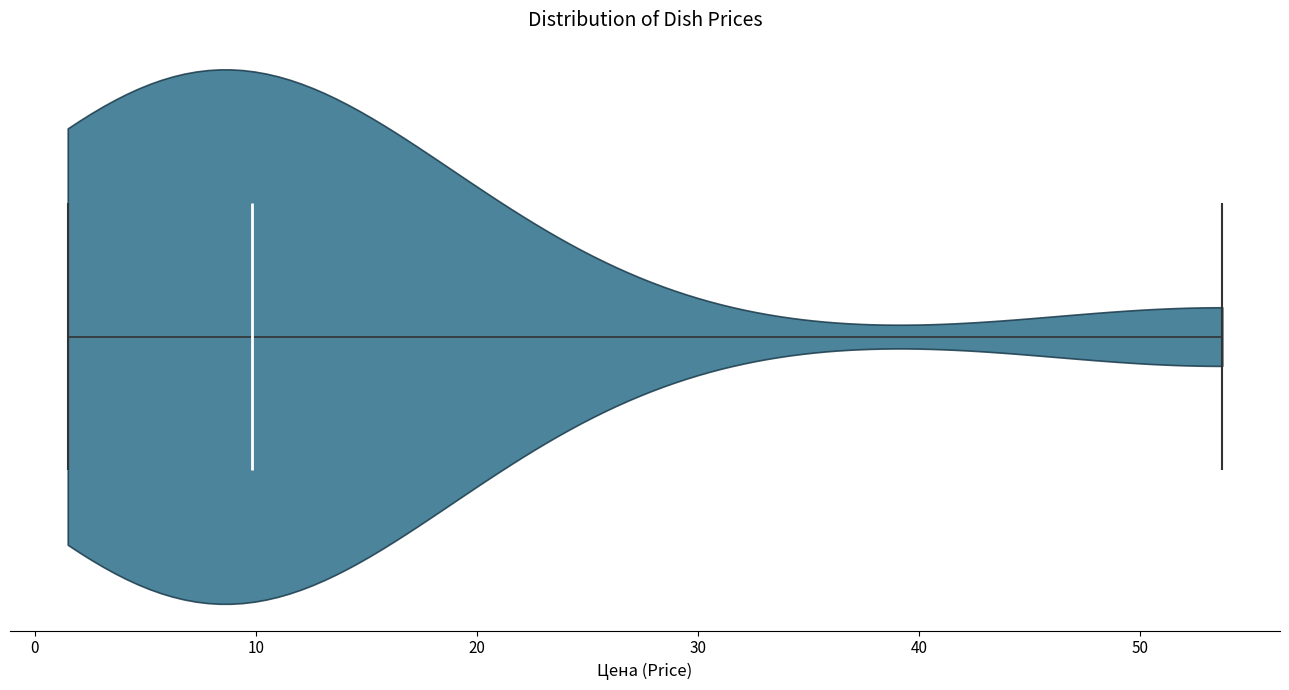

What is the highest point the violin reaches on the x-axis? The values are not printed on the chart, so give them approximately, as read against the axis.

54